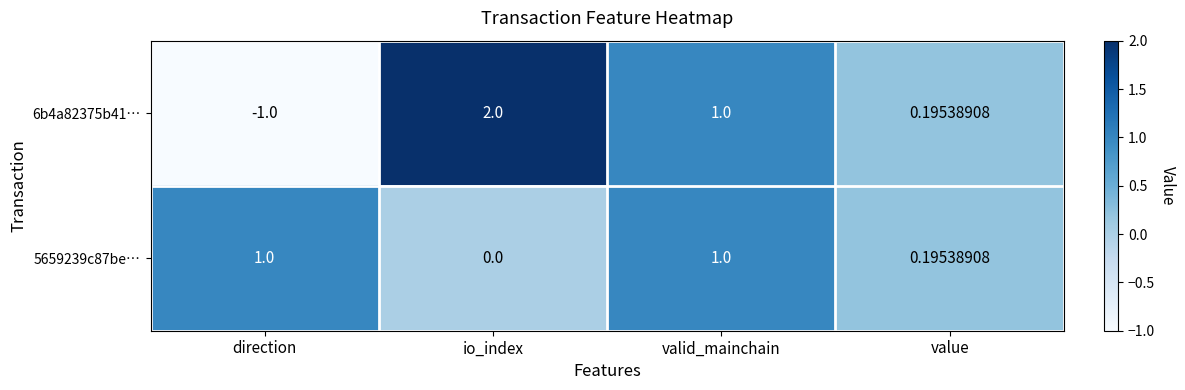

At which label is 6b4a82375b41… closest to 0?

value